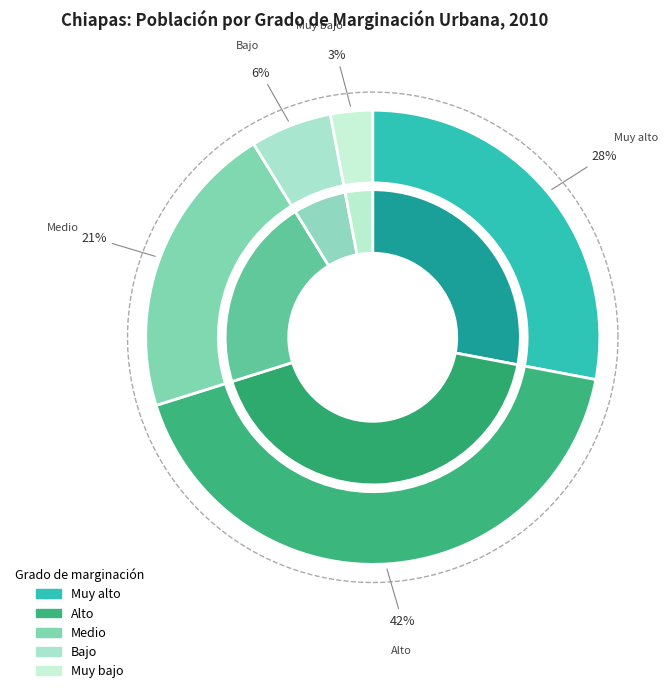

Is the sum of Muy bajo and Bajo greater than half?

No